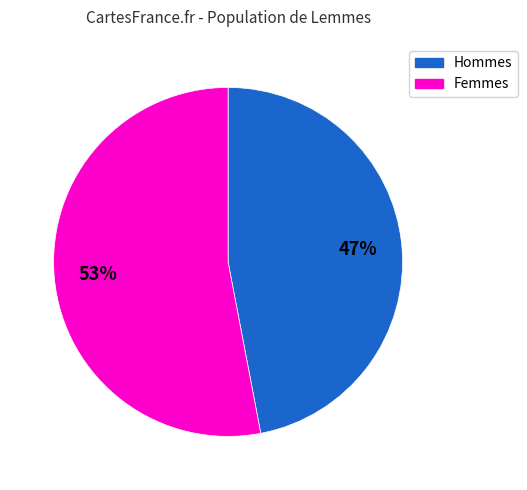

Is there a majority slice in this chart?

Yes